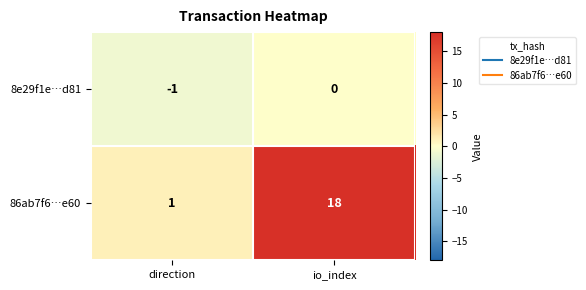

List the series in order of their overall mean, highest first.

86ab7f6…e60, 8e29f1e…d81